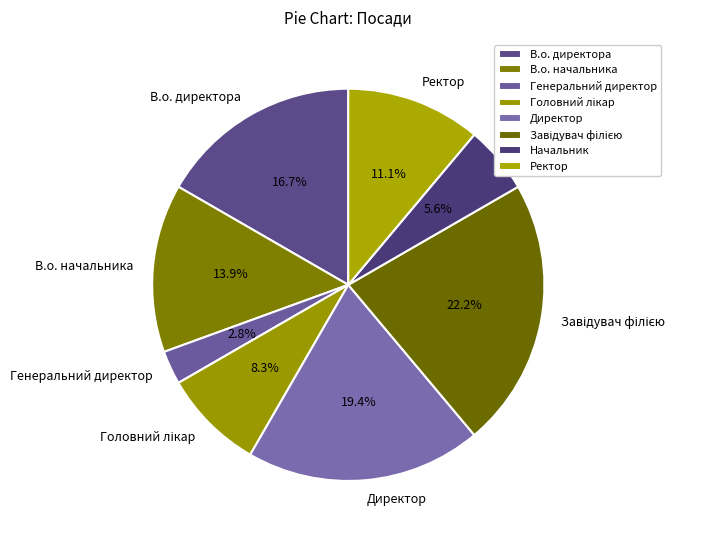

Count the number of slices in the pie.

8